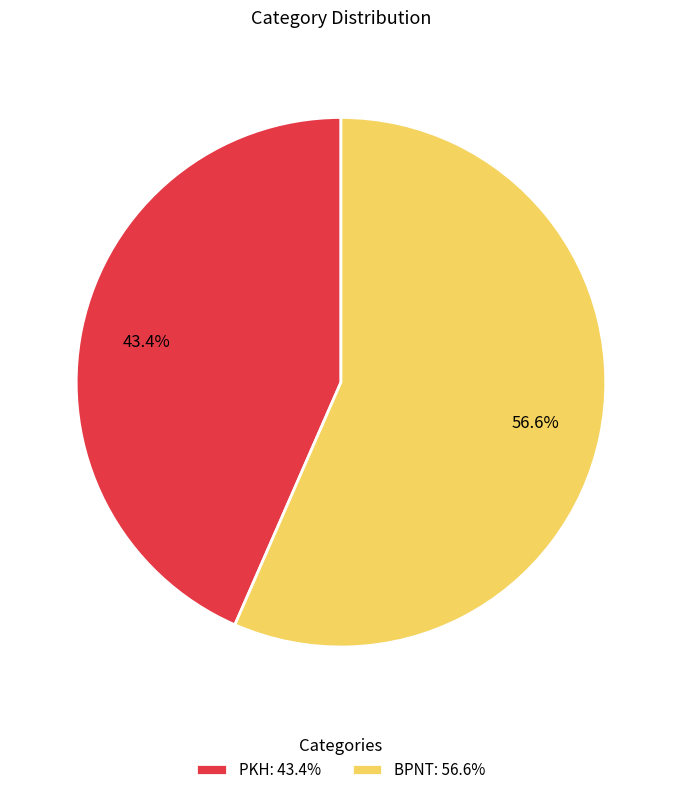

Is it true that BPNT is 57% of the pie?

True